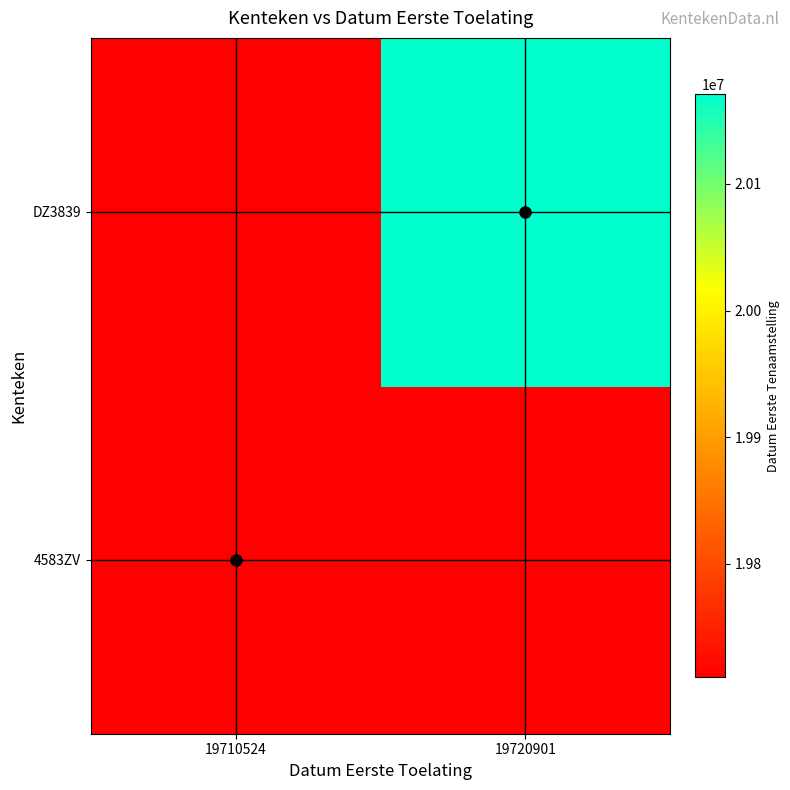

Which has a higher value, 19710524 or 19720901?

19720901